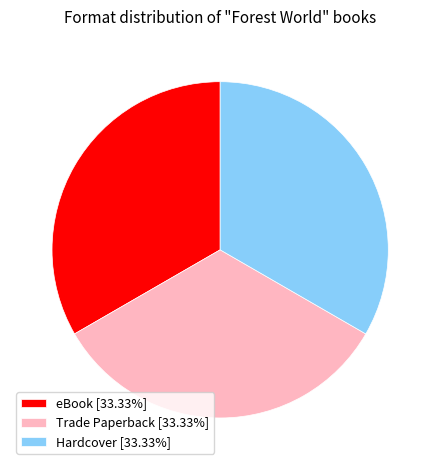

Is there a majority slice in this chart?

No